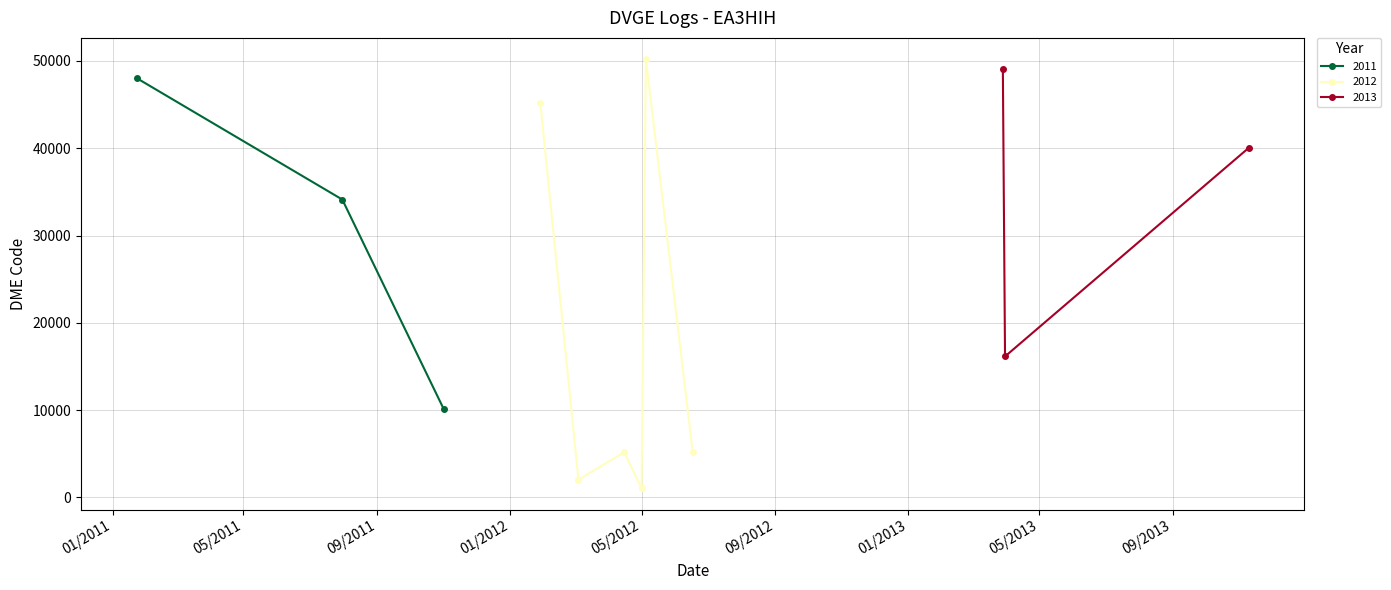

Is this an area chart (filled region under the line)?

No